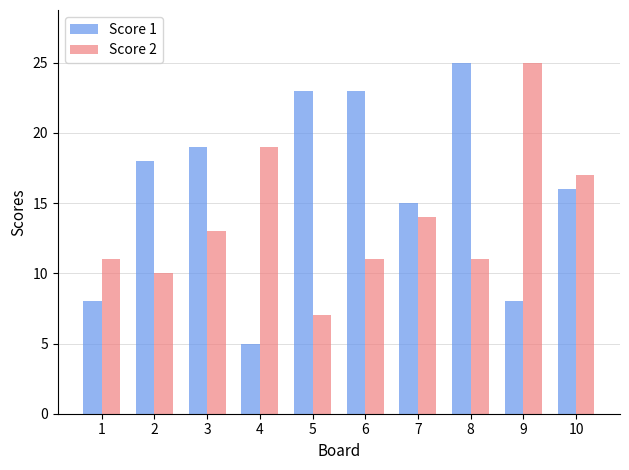

Reading left to right, transcribe all the data shown in this chart.

Score 1: 1=8	2=18	3=19	4=5	5=23	6=23	7=15	8=25	9=8	10=16
Score 2: 1=11	2=10	3=13	4=19	5=7	6=11	7=14	8=11	9=25	10=17